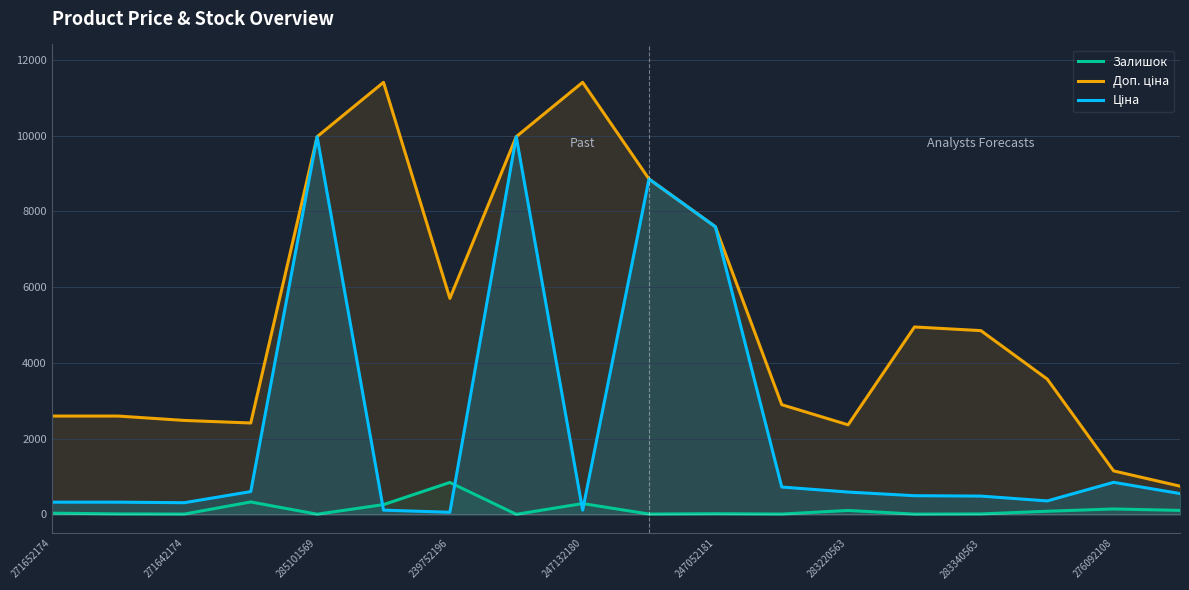

Reading left to right, list all the values displayed in this chart.

Залишок: 35.0	15.0	11.0	330.0	7.0	260.0	845.0	4.0	288.0	11.0	20.0	11.0	106.0	9.0	14.0	85.0	145.0	107.0
Доп. ціна: 2598.3	2598.3	2482.4	2414.8	9975.0	11410.0	5705.0	9975.0	11410.0	8856.7	7596.5	2897.8	2366.5	4950.4	4853.8	3573.9	1149.7	747.0
Ціна: 324.8	324.8	310.3	603.7	9975.0	114.1	57.0	9975.0	114.1	8856.7	7596.5	724.5	591.6	495.0	485.4	357.4	848.4	551.5